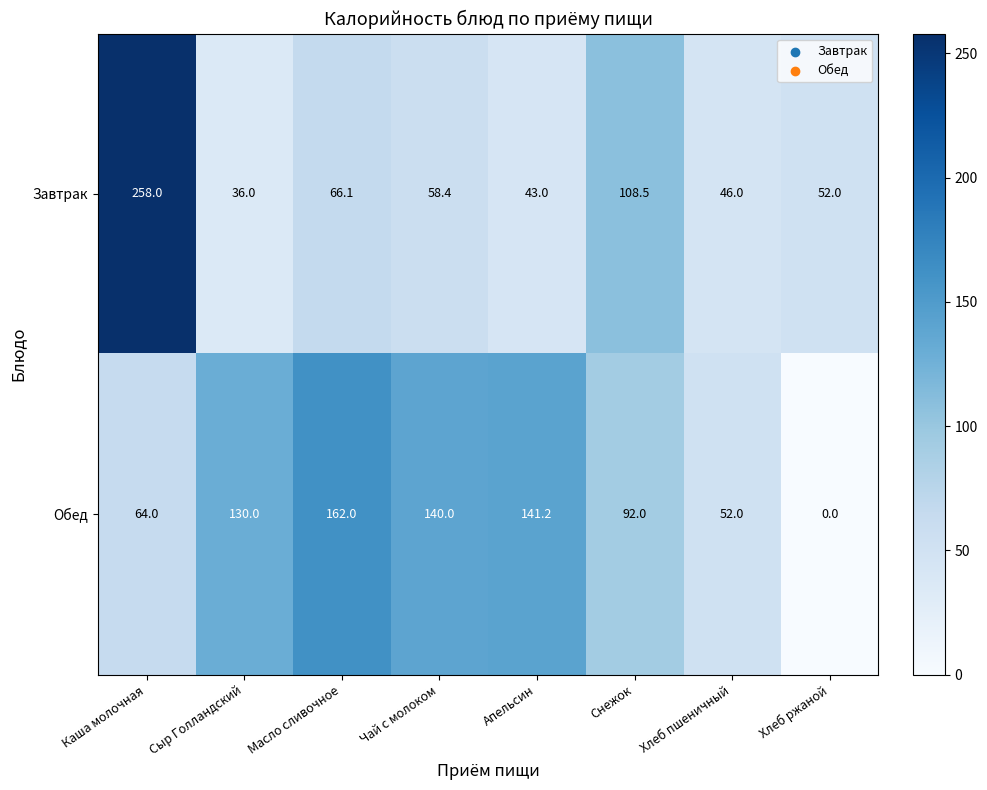

What is the difference between the highest and lowest values at Апельсин?

98.2